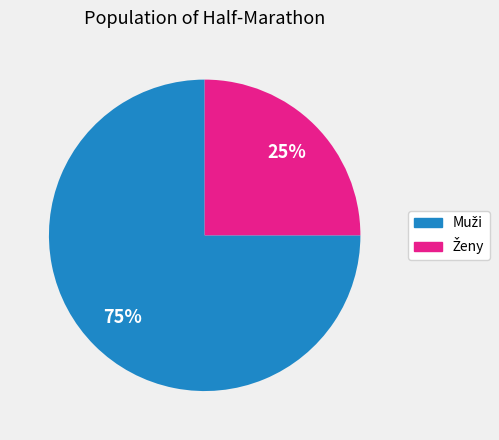

Is there any slice that represents more than half of the pie?

Yes